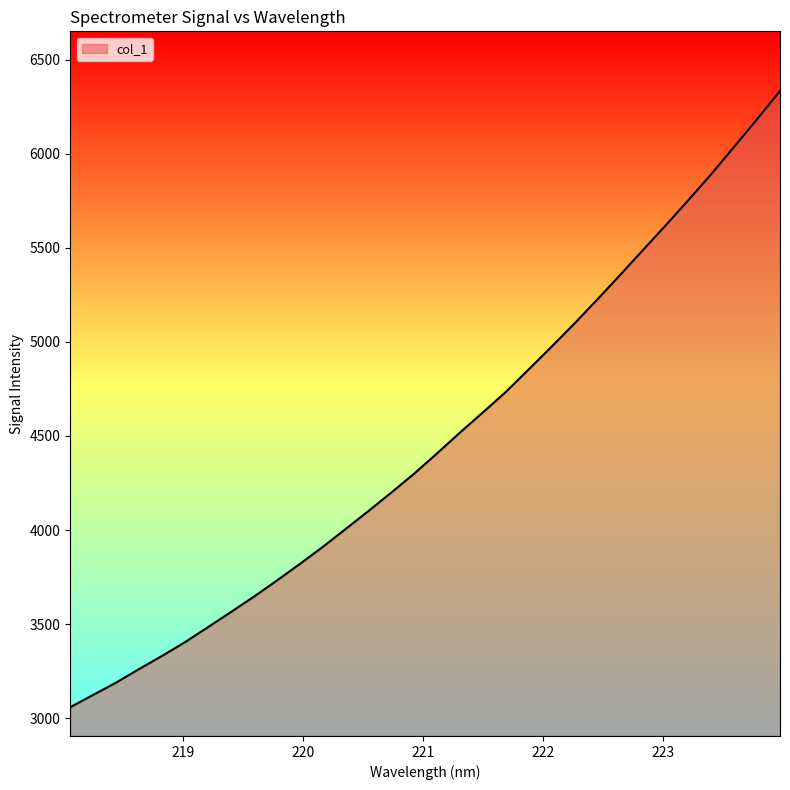

True or false: there are more than 1 points higher than both neighbors.

False